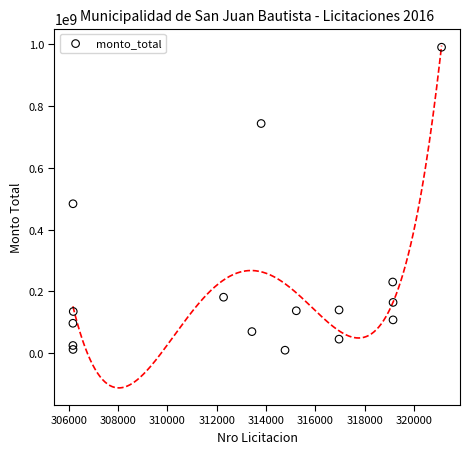

What Y value in the scatter plot is closest to 500224859?

483933060